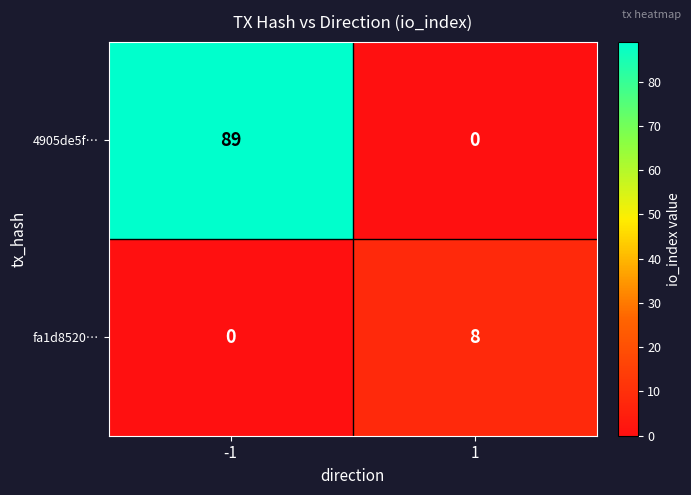

How many distinct data groups are displayed?

2